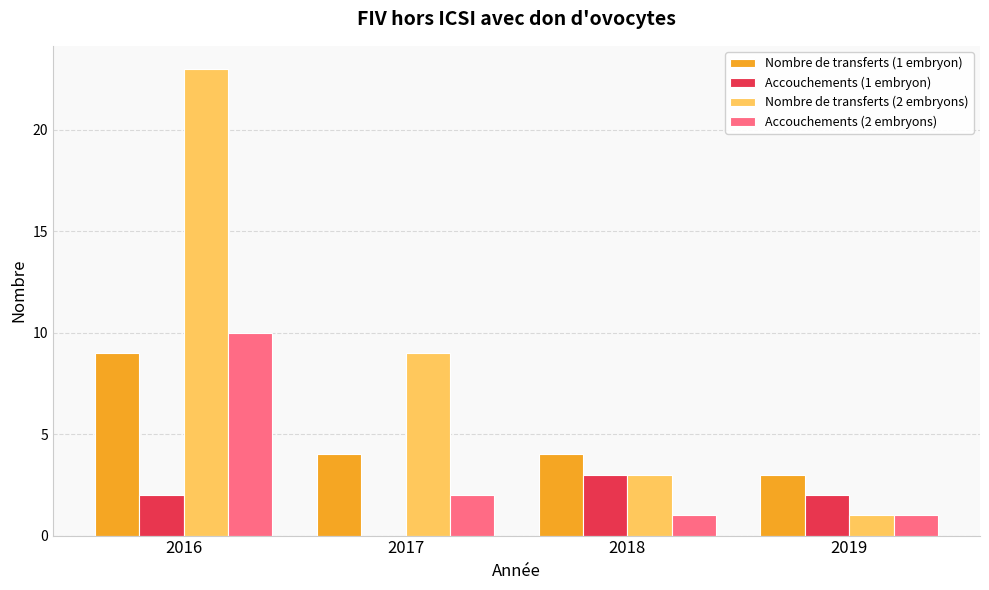

What is the highest value of the Nombre de transferts (2 embryons) series?

23